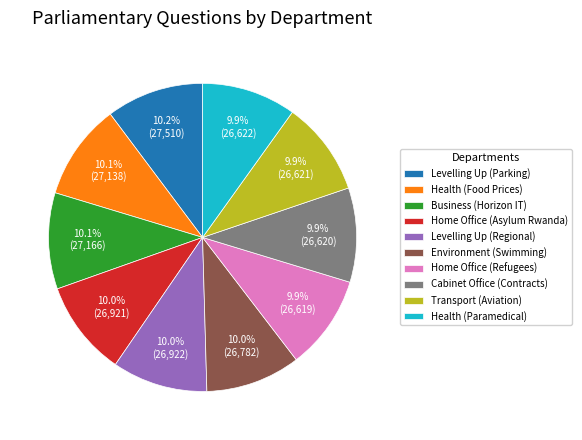

Approximately how many times larger is the value at Transport (Aviation) compared to Cabinet Office (Contracts)?

1.0